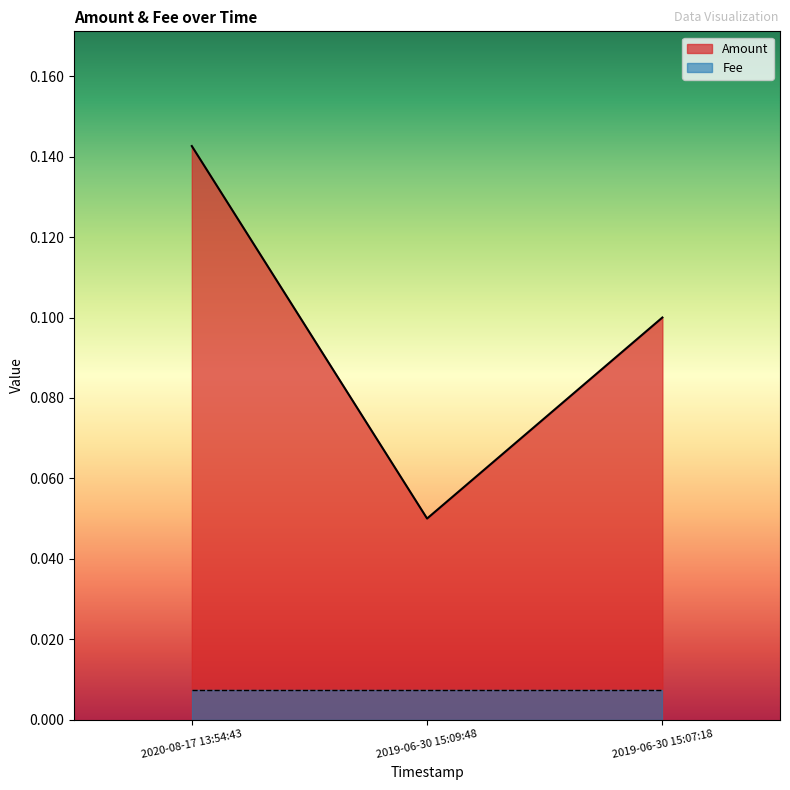

The chart shows a value of 0.1 at 2019-06-30 15:09:48. True or false?

True